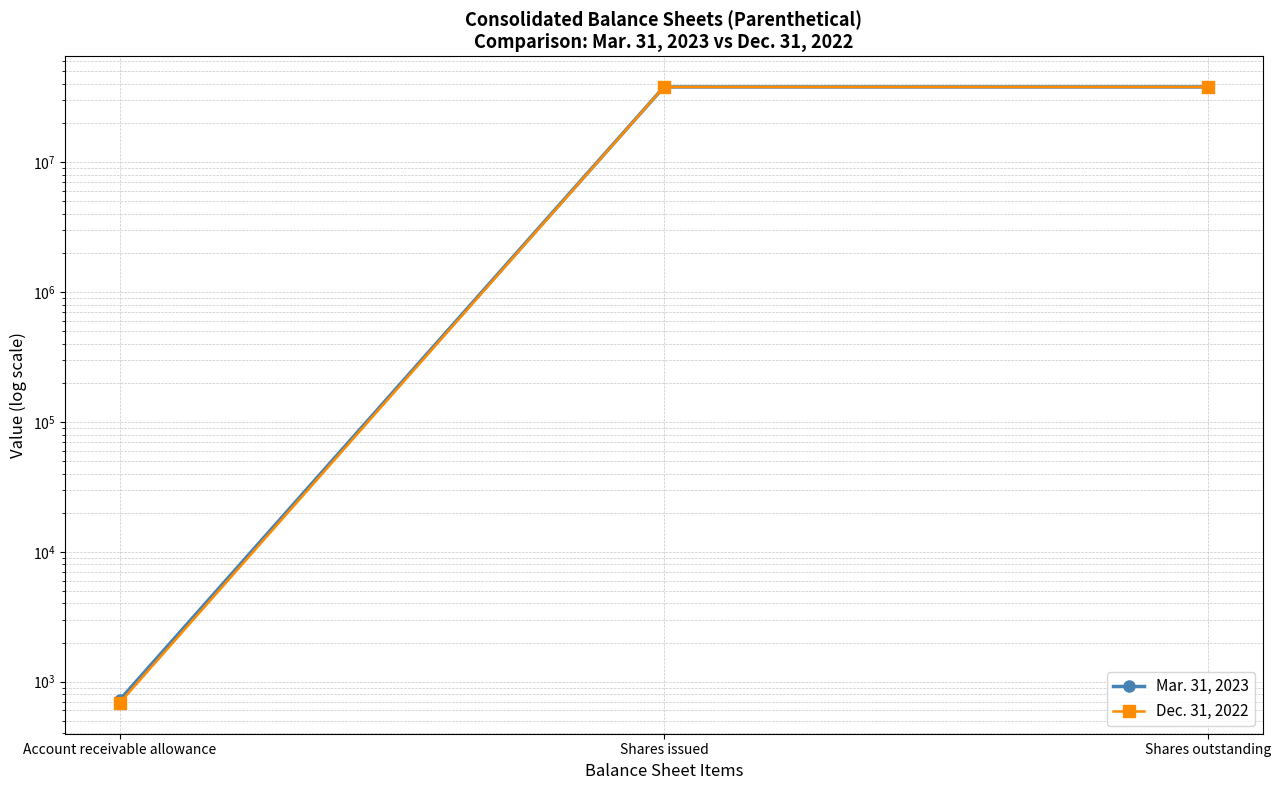

What is the average value of the Dec. 31, 2022 series?

25291965